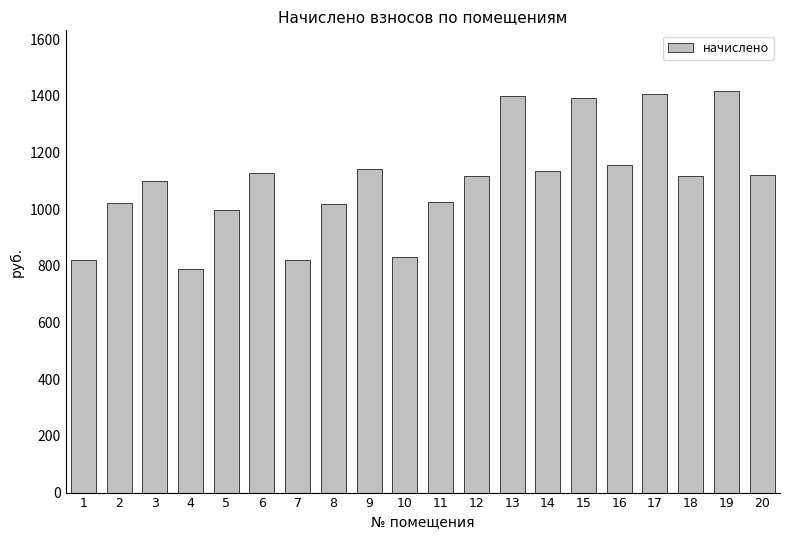

What is the approximate value at 19?

1418.3